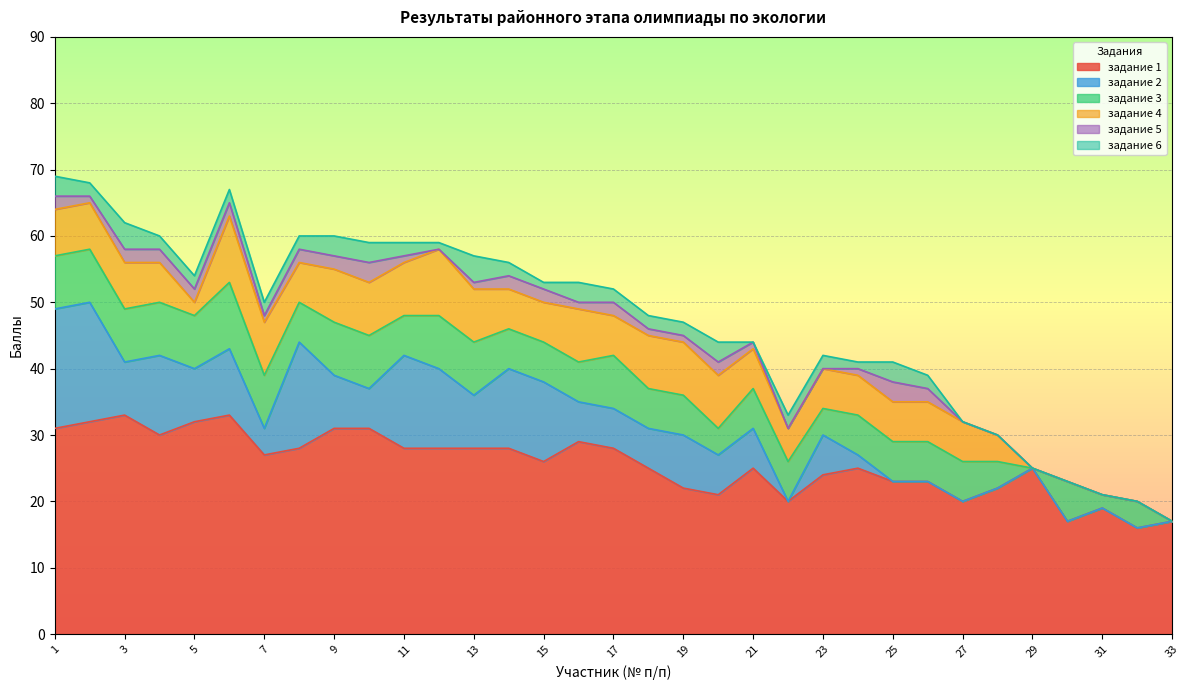

At which category is the sum across all series the highest?

1